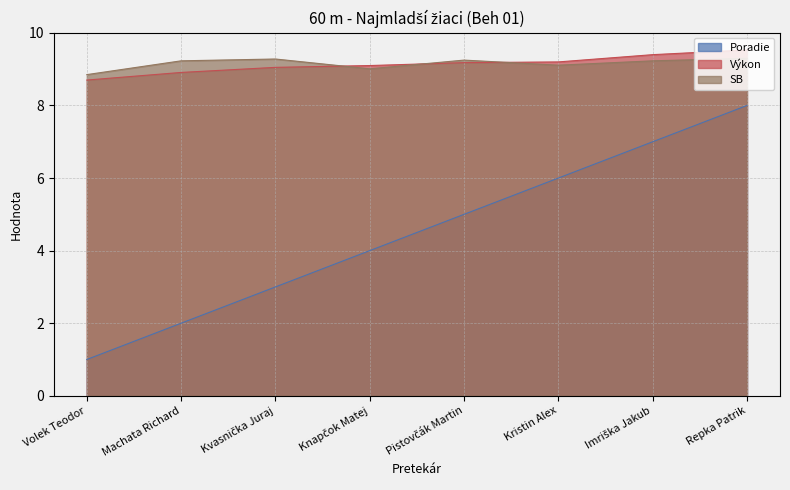

Read the Výkon value at Kvasnička Juraj.

9.1